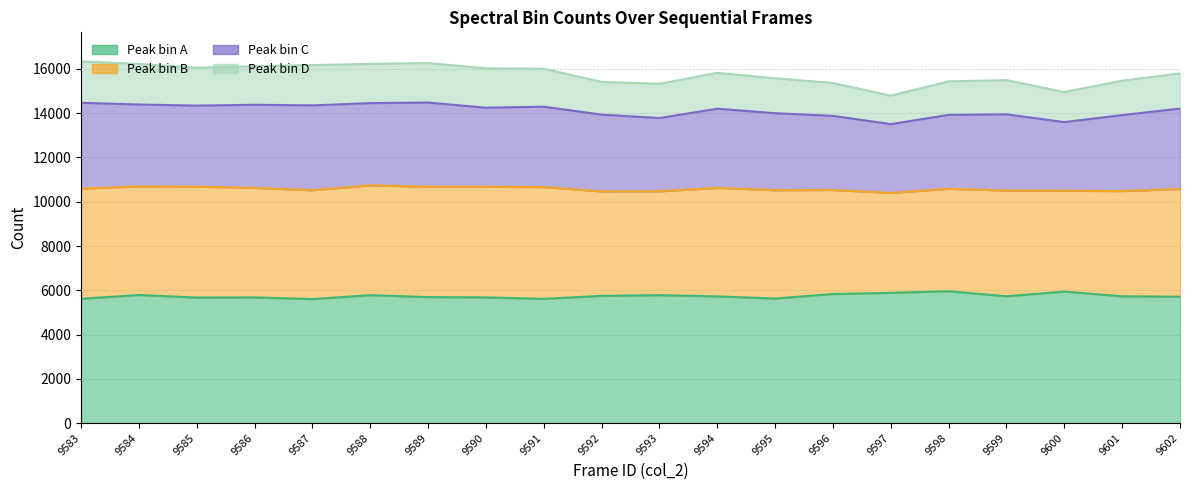

True or false: Peak bin A has a value of 5780 at 9593.

True